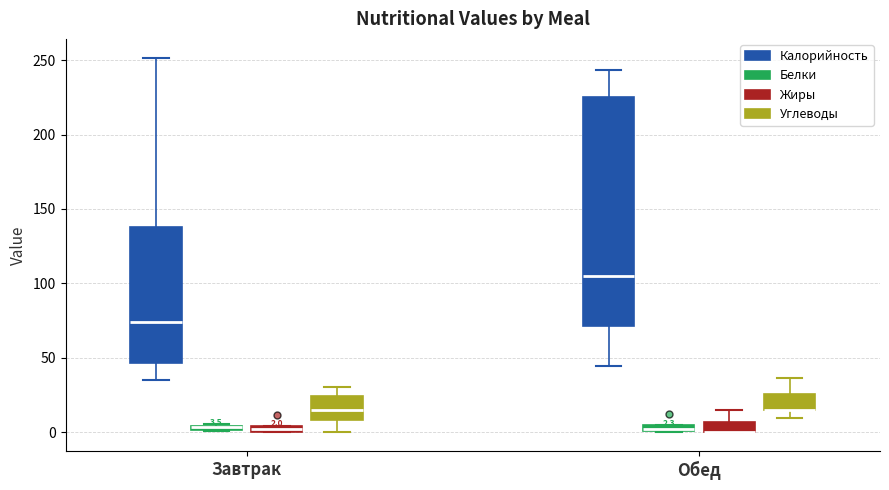

Comparing the boxes themselves (not the whiskers), which one is the tallest?

Обед (Калорийность)